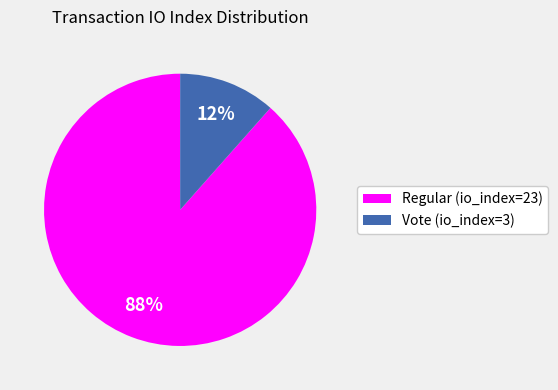

How many slices are in this pie chart?

2